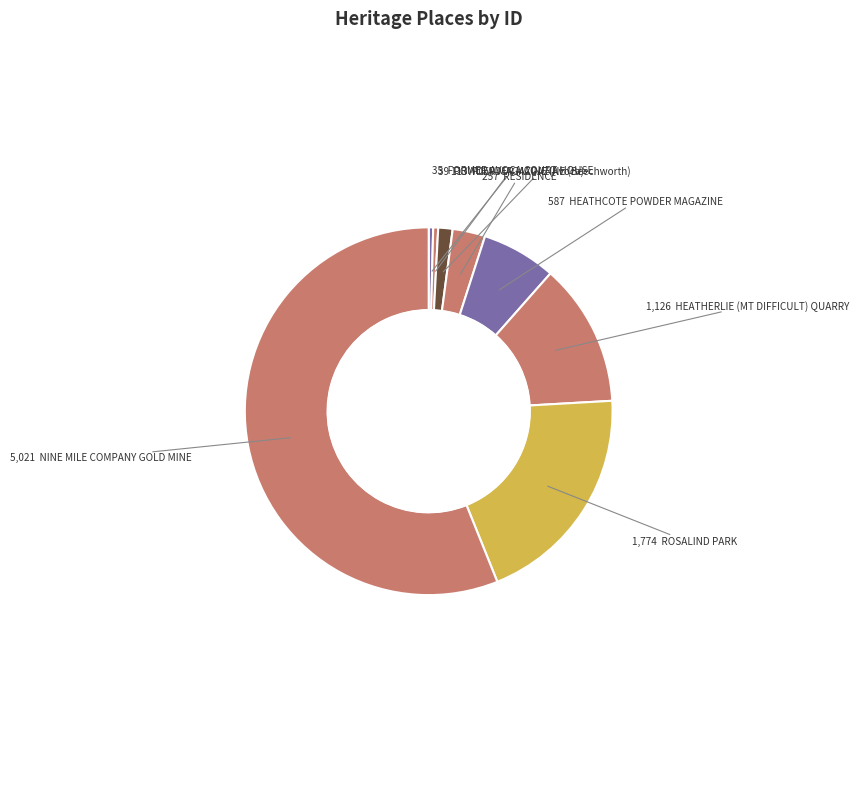

Is it true that ROSALIND PARK is 20% of the pie?

True